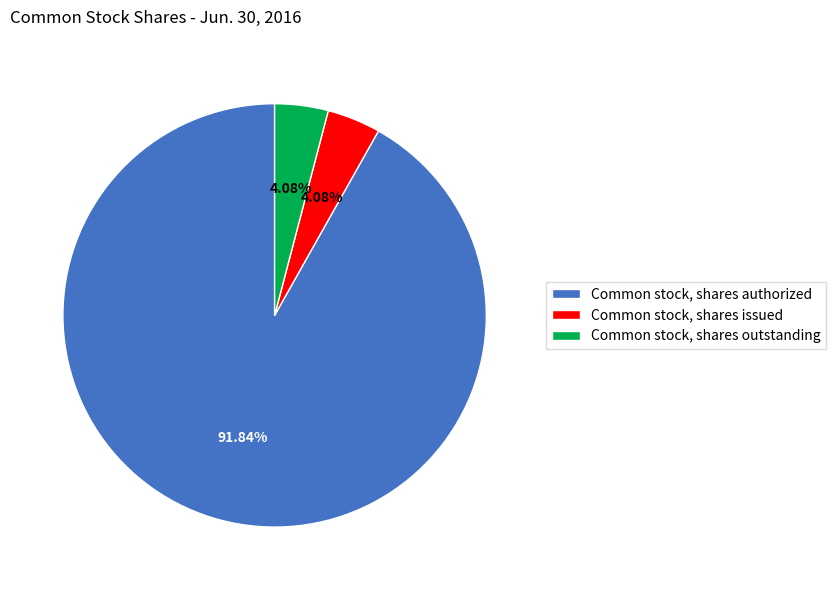

Which slice represents more than half of the pie?

Common stock, shares authorized